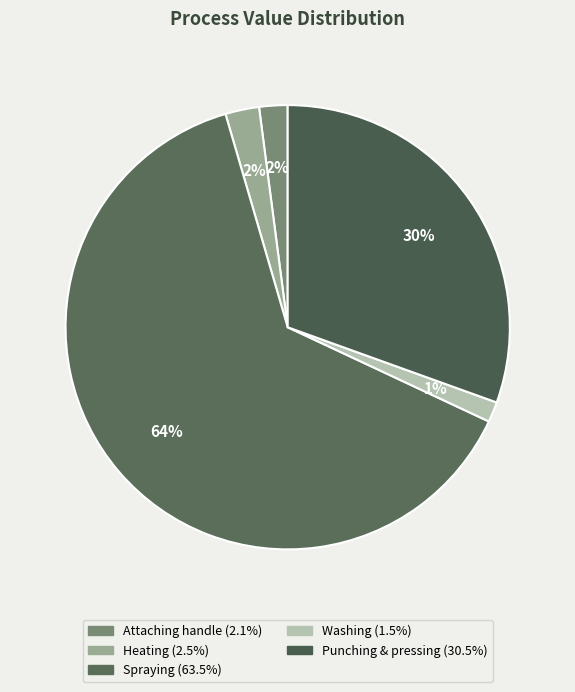

Which category has the biggest portion of the pie?

Spraying